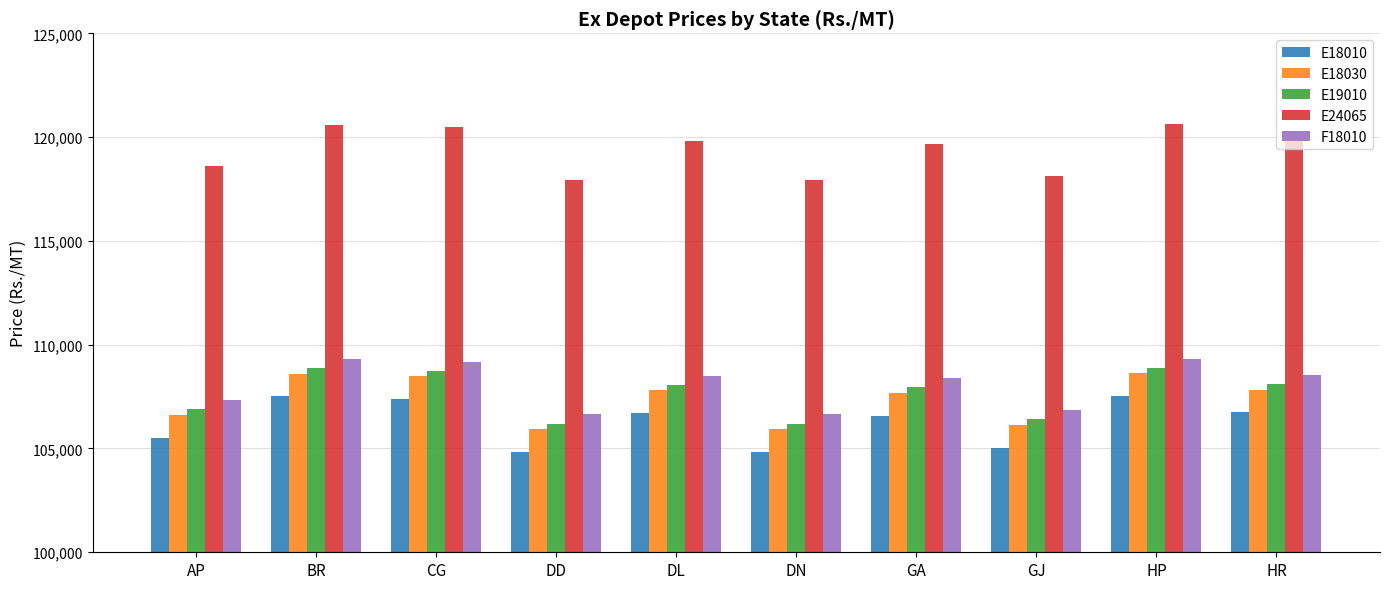

What is the lowest value of the E24065 series?

117930